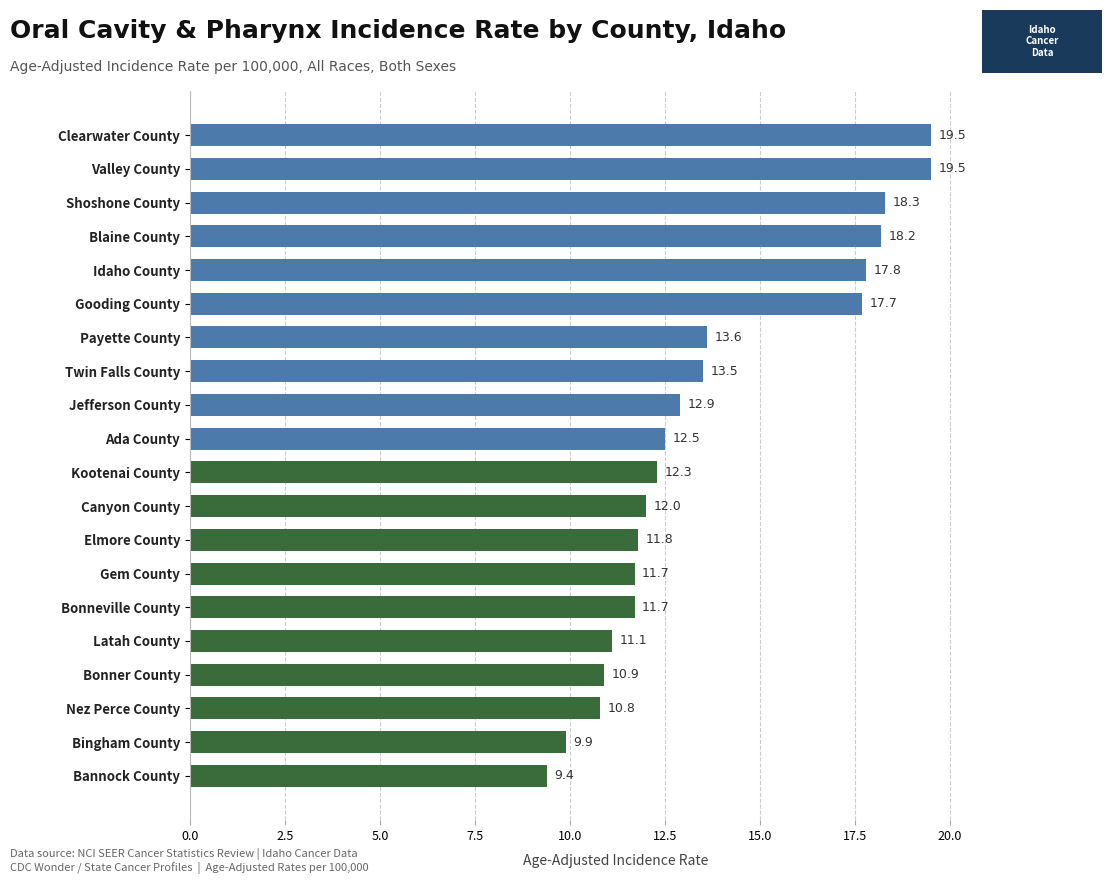

What is the sum of the values at Shoshone County and Gem County?

30.0